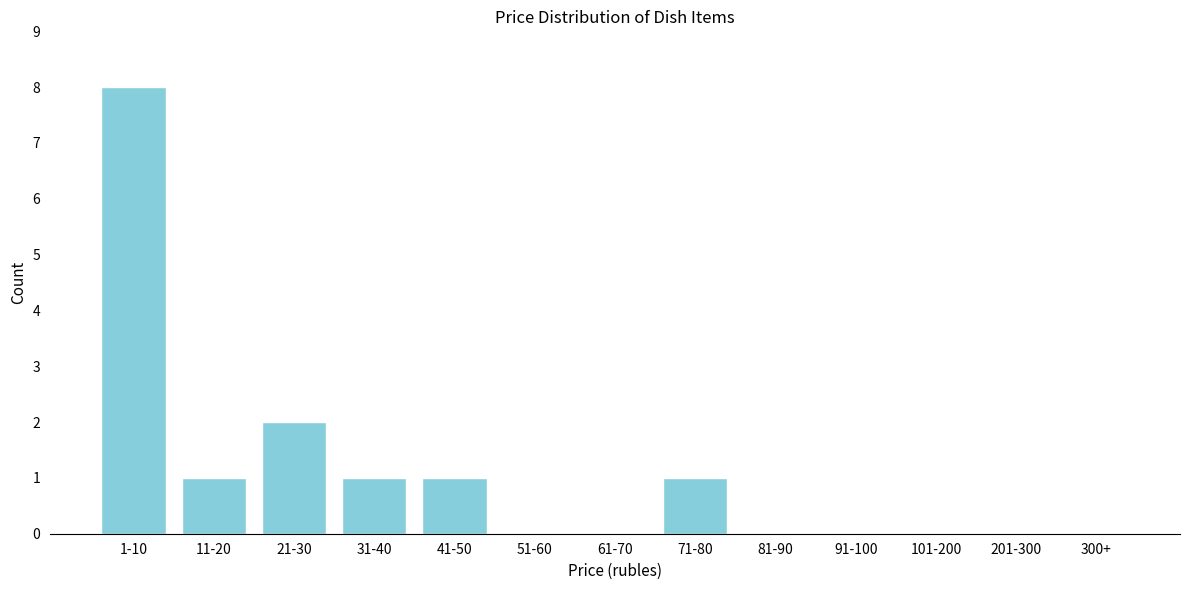

Reading right to left, list all the values displayed in this chart.

300+=0	201-300=0	101-200=0	91-100=0	81-90=0	71-80=1	61-70=0	51-60=0	41-50=1	31-40=1	21-30=2	11-20=1	1-10=8